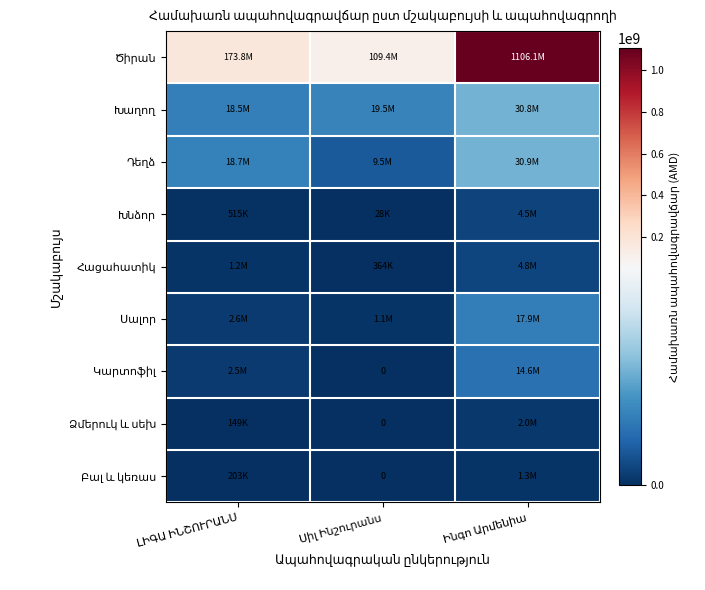

How many Կարտոֆիլ values are between 0 and 14571880?

3